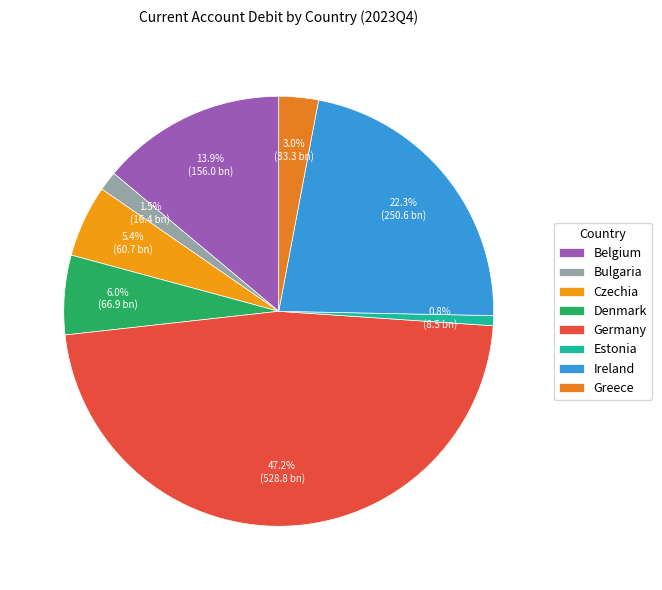

How many slices are in this pie chart?

8